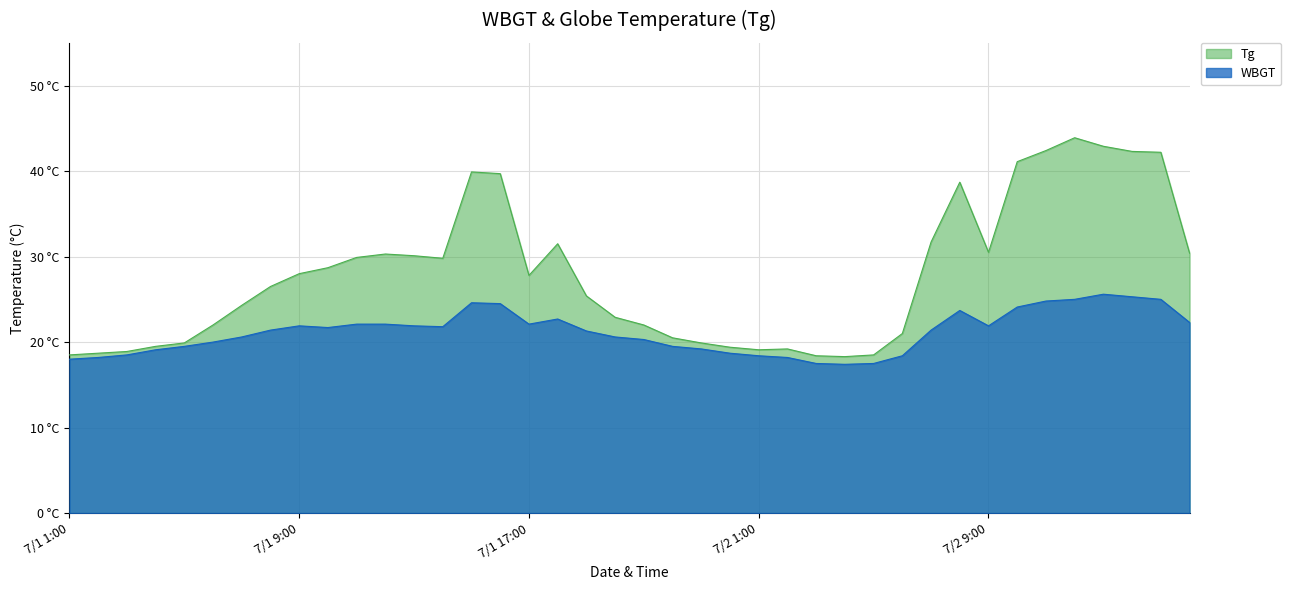

List the series in order of their peak value, lowest first.

WBGT, Tg